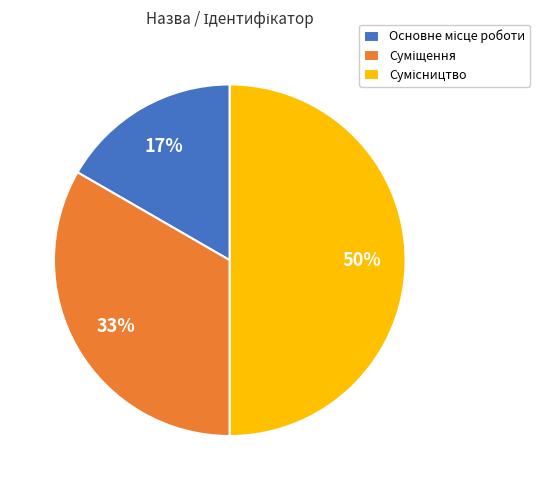

To the nearest percent, what is the average slice percentage?

33%